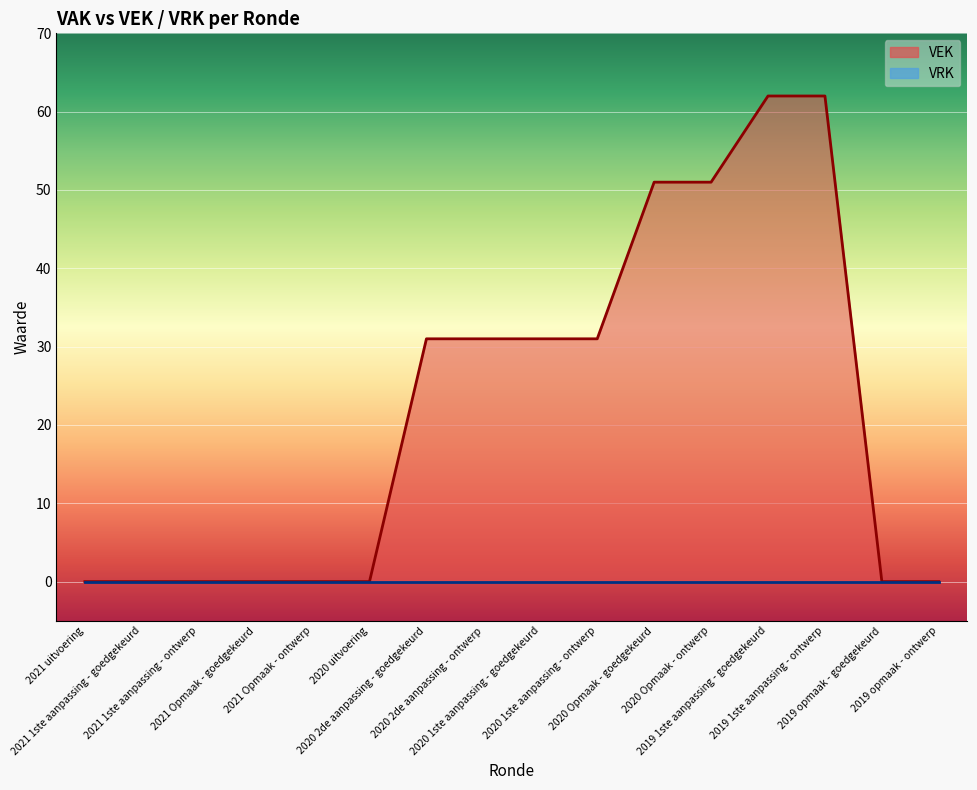

Is it true that the value at 2020 2de aanpassing - ontwerp is 31?

True